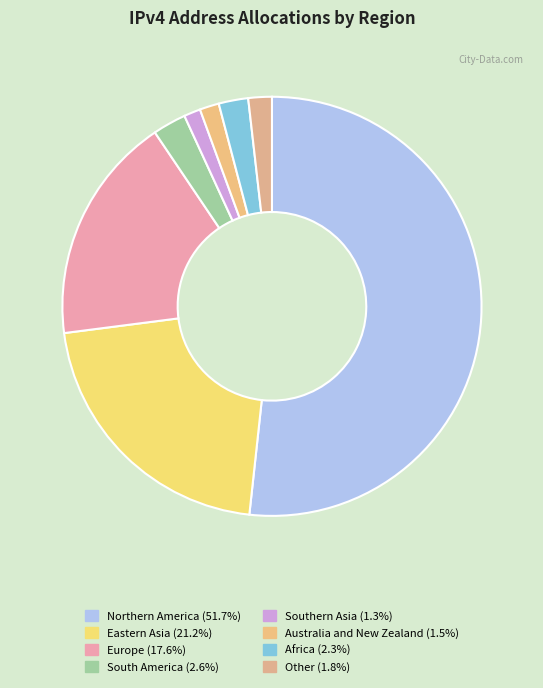

How many segments does this pie chart have?

8